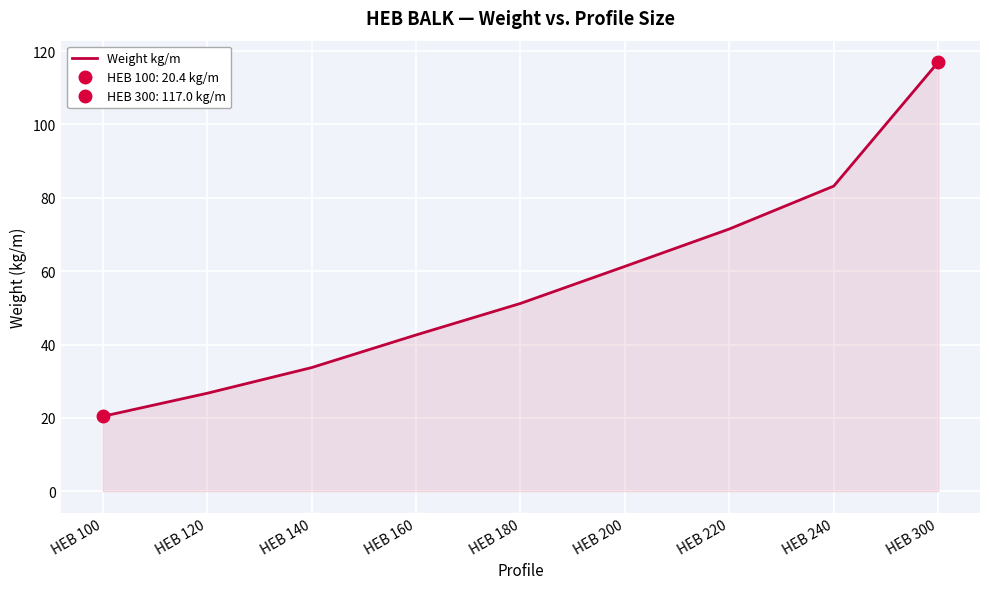

Reading left to right, extract all data points from this chart.

20.4	26.7	33.7	42.6	51.2	61.3	71.5	83.2	117.0